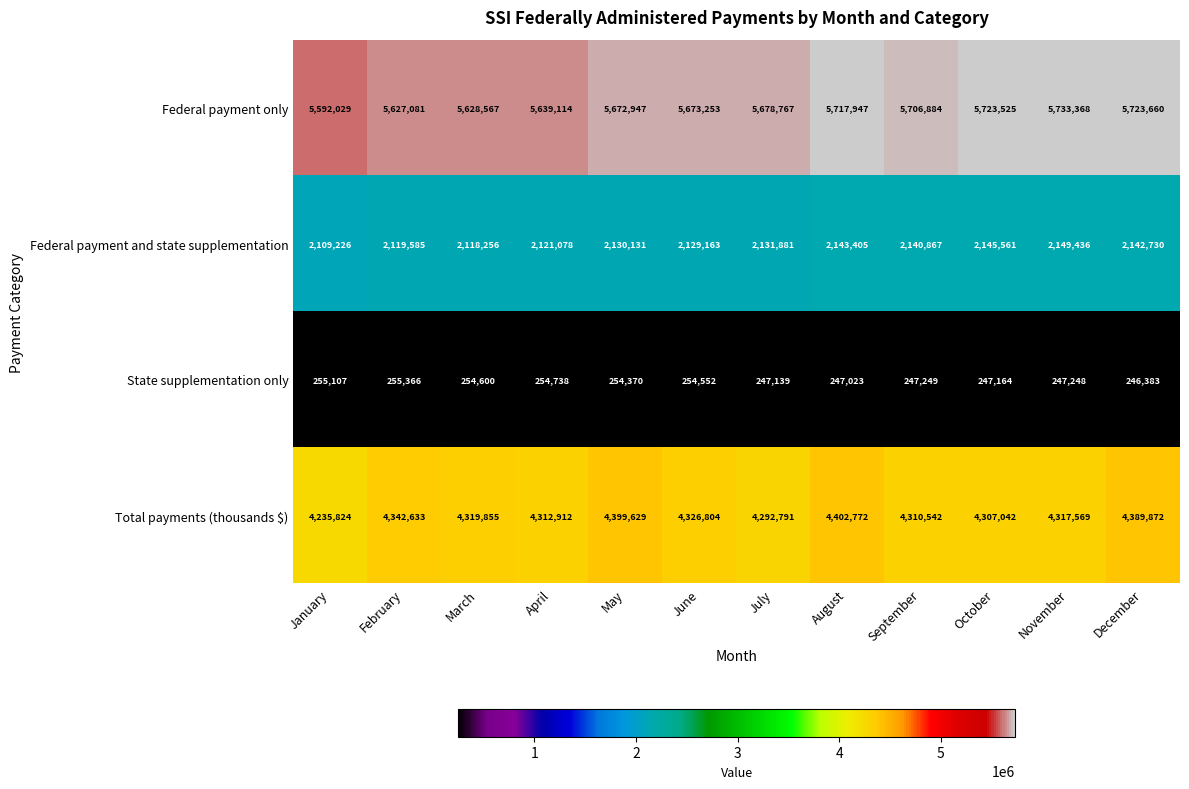

At which category is the sum across all series the highest?

August